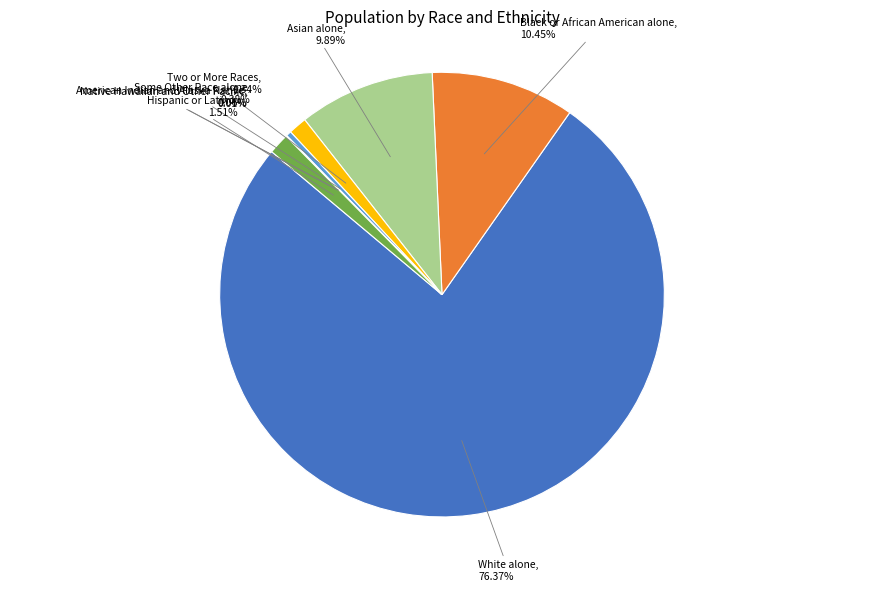

What is the largest slice in the pie chart?

White alone